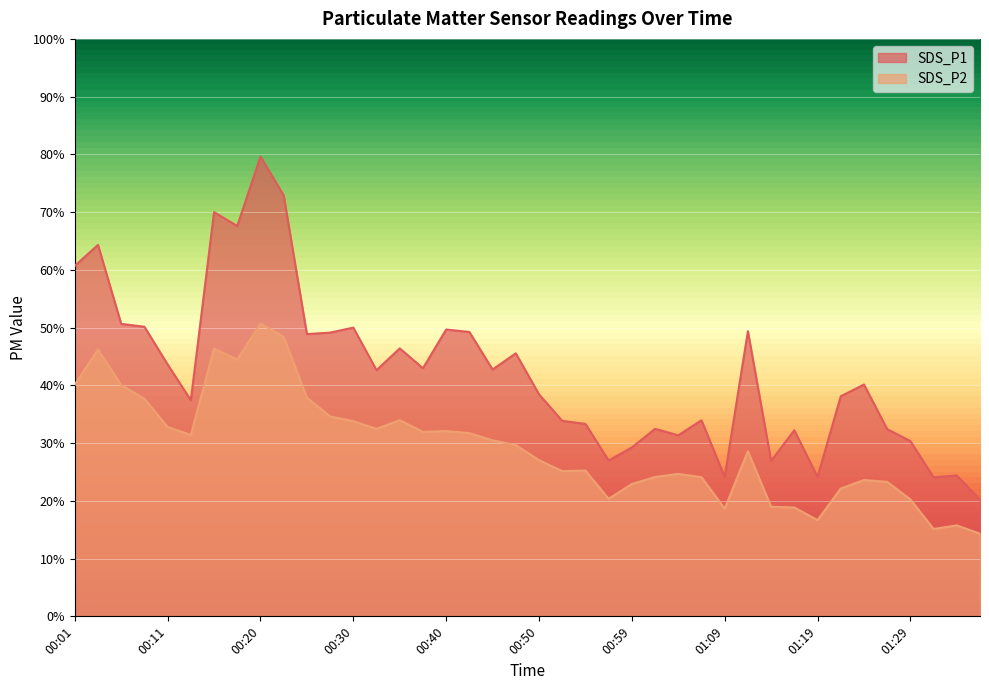

True or false: SDS_P2 and SDS_P1 cross at least once.

False